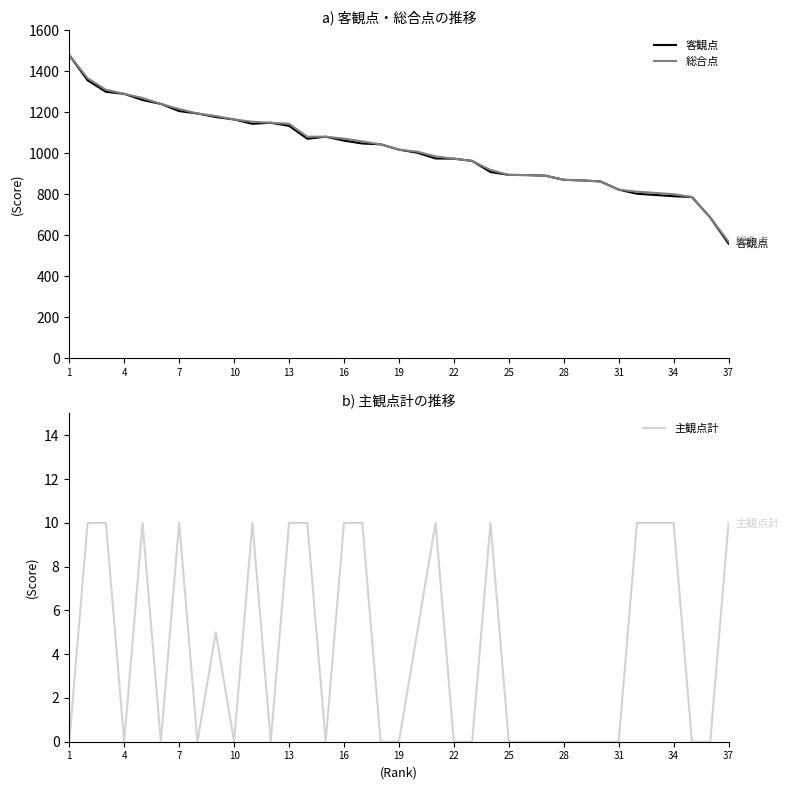

What is the lowest value of the 総合点 series?

570